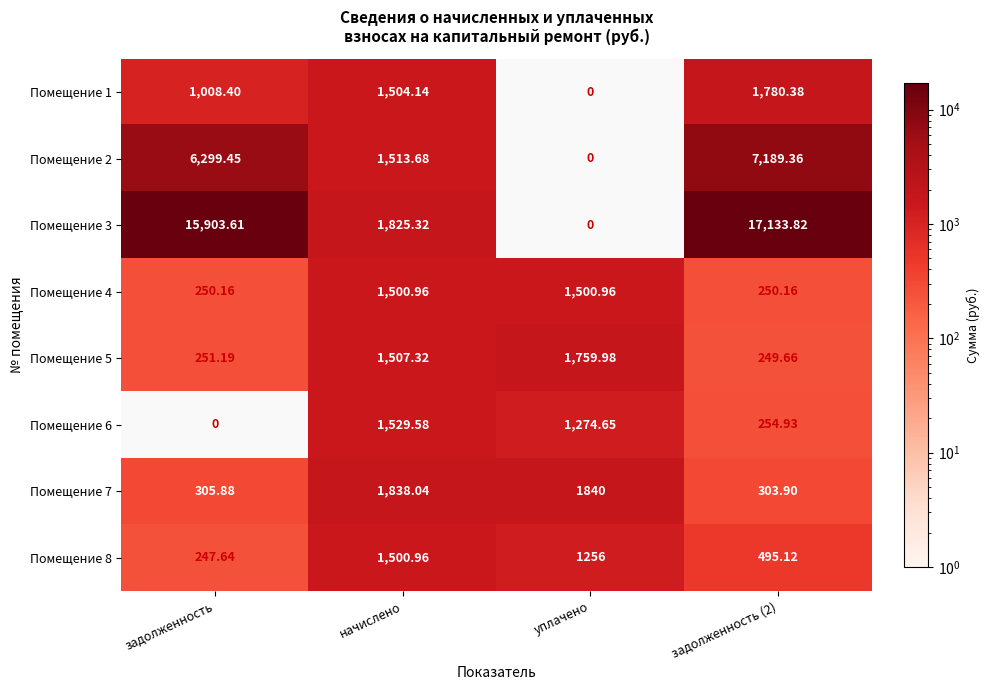

Is the value of Помещение 2 at начислено greater than the value of Помещение 4 at задолженность (2)?

Yes